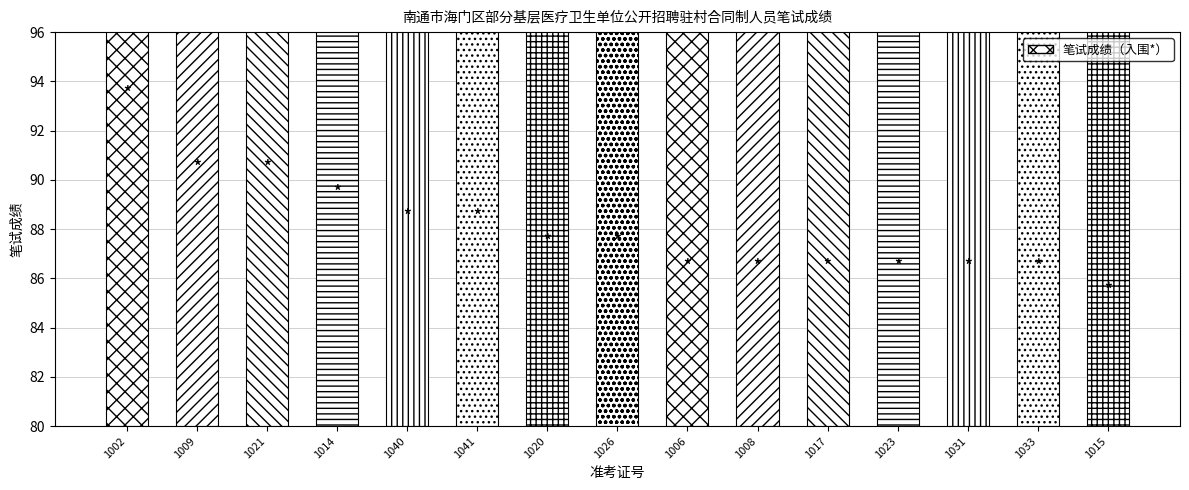

Does the chart contain stacked bars?

No